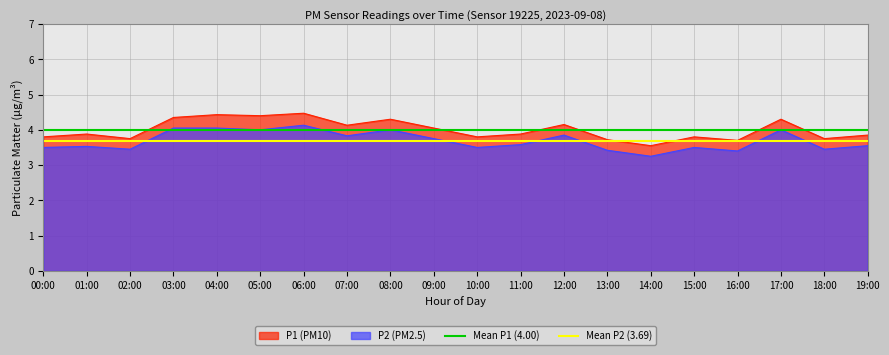

Is the value of P1 (PM10) at 16:00 greater than the value of P2 (PM2.5) at 00:00?

Yes